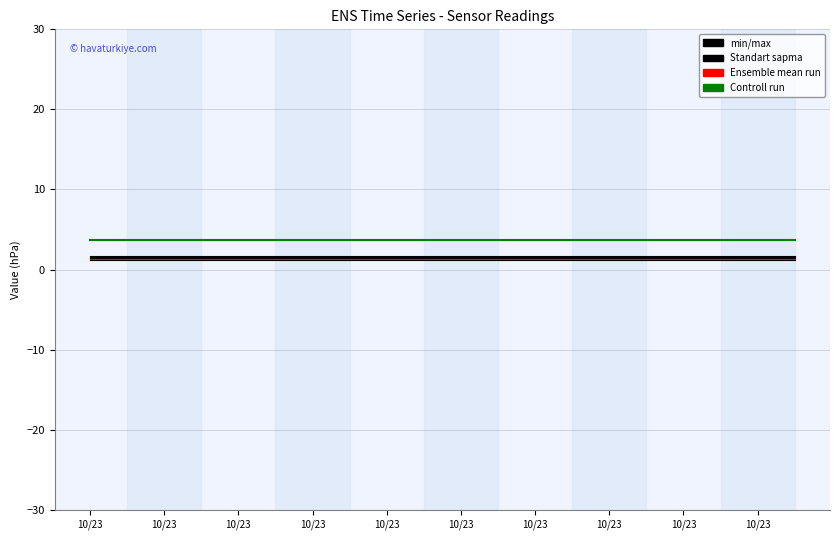

Between 10/23 and 10/23, which series saw the biggest shift?

min/max